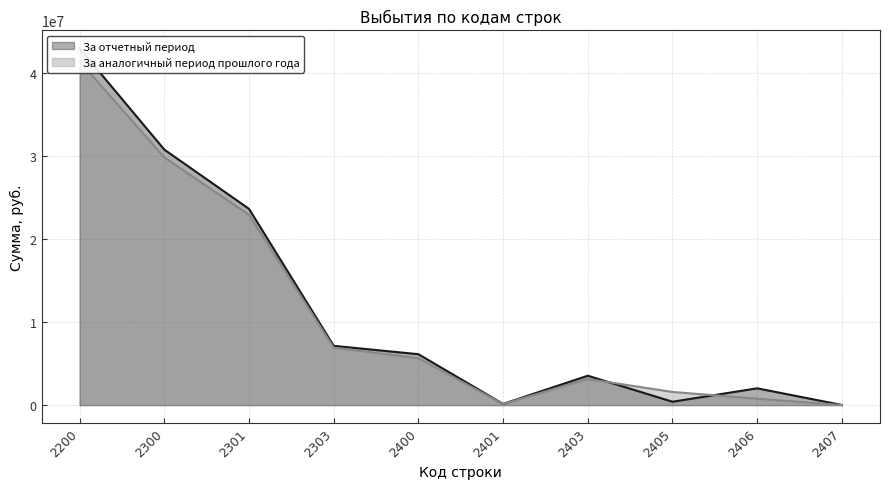

After their last crossing, which series has the higher values: За отчетный период or За аналогичный период прошлого года?

За отчетный период